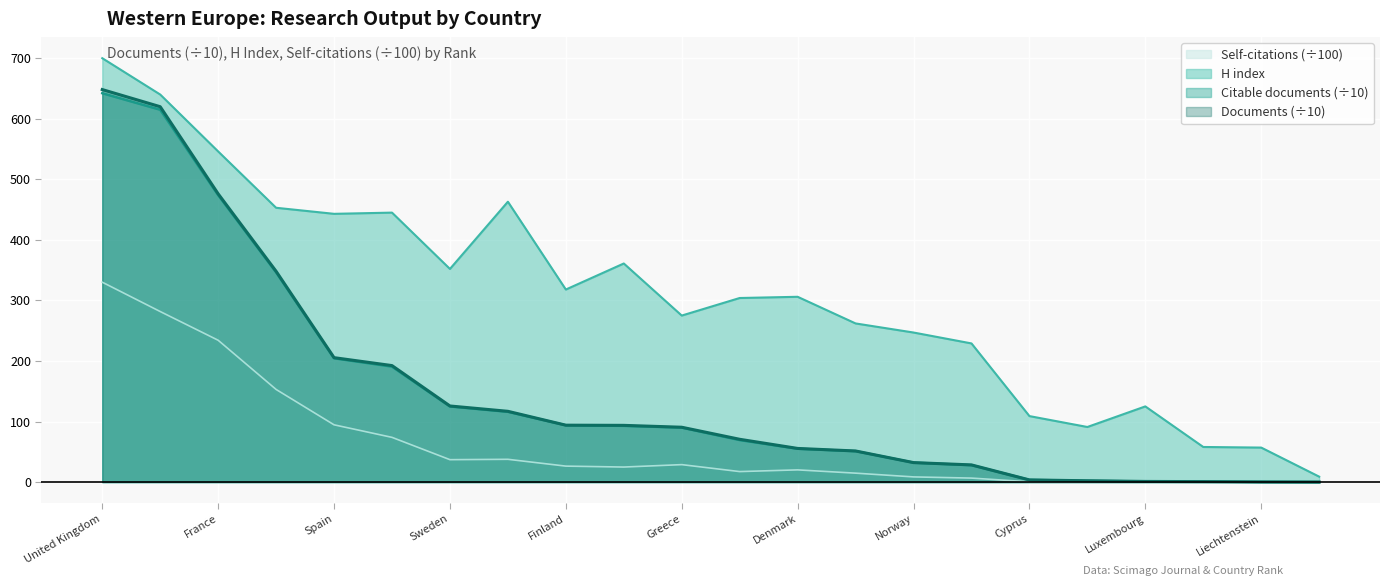

True or false: Self-citations and H index intersect in this chart.

False